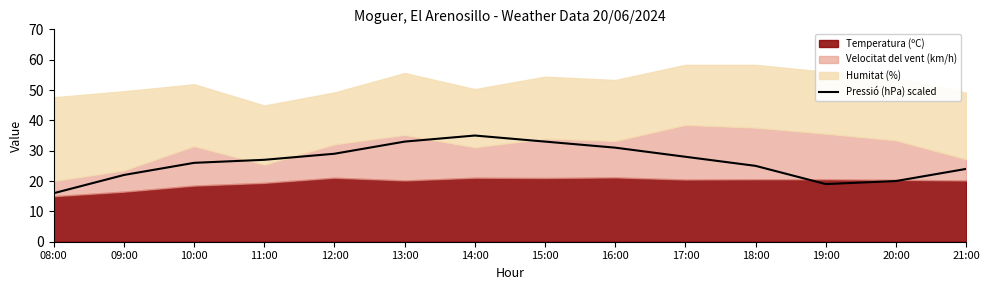

Is it true that the value at 14:00 is 53.8?

False